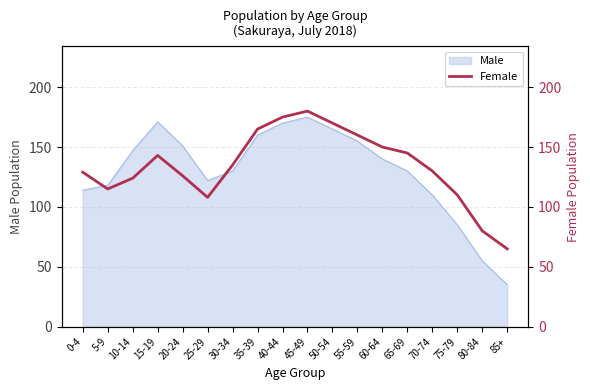

What is the label of the 8th point from the left?

35-39